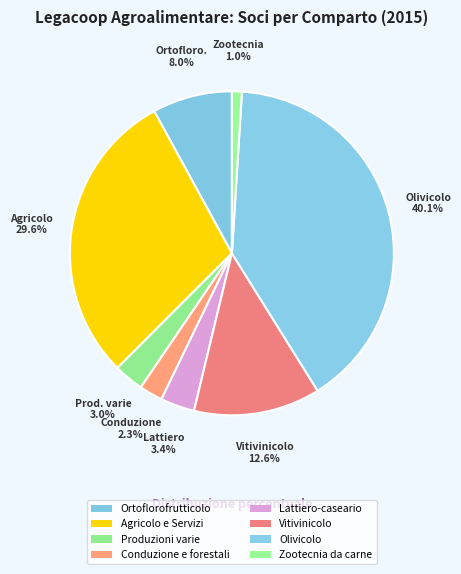

Approximately how many times larger is the value at Zootecnia da carne compared to Lattiero-caseario?

0.3